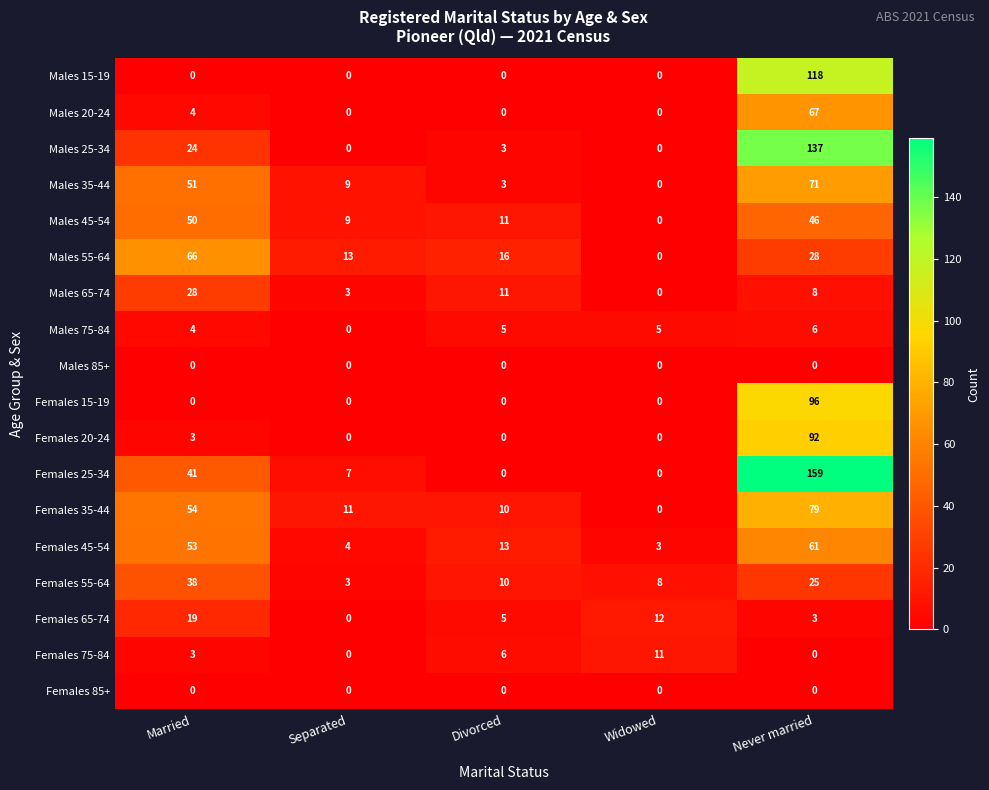

The Females 75-84 series shows 3 at Married. True or false?

True